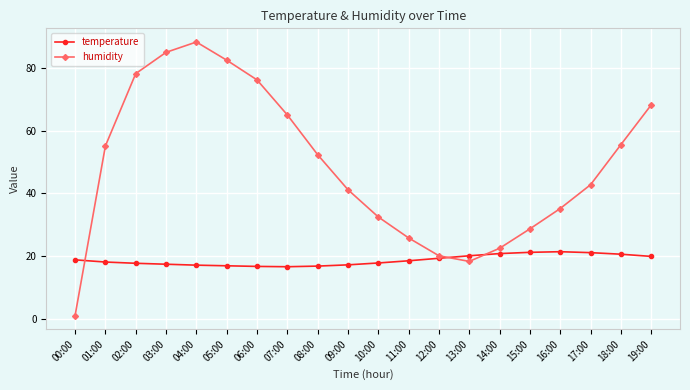

Which series has the widest spread of values?

humidity